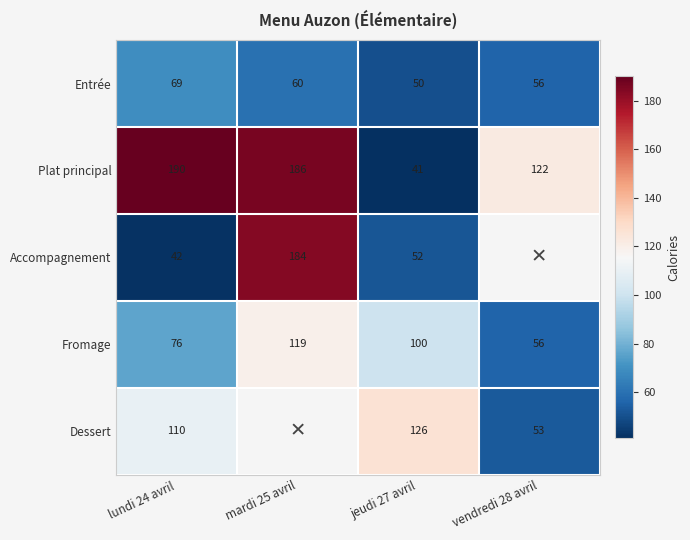

The Plat principal series shows 9 at jeudi 27 avril. True or false?

False